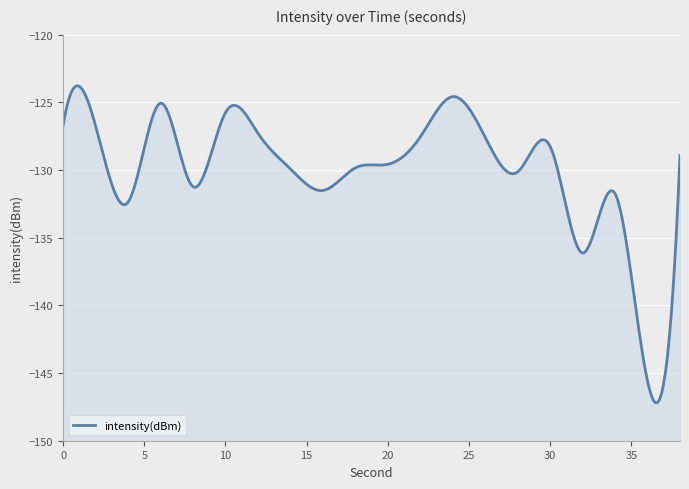

Read the value at 14.

-129.9